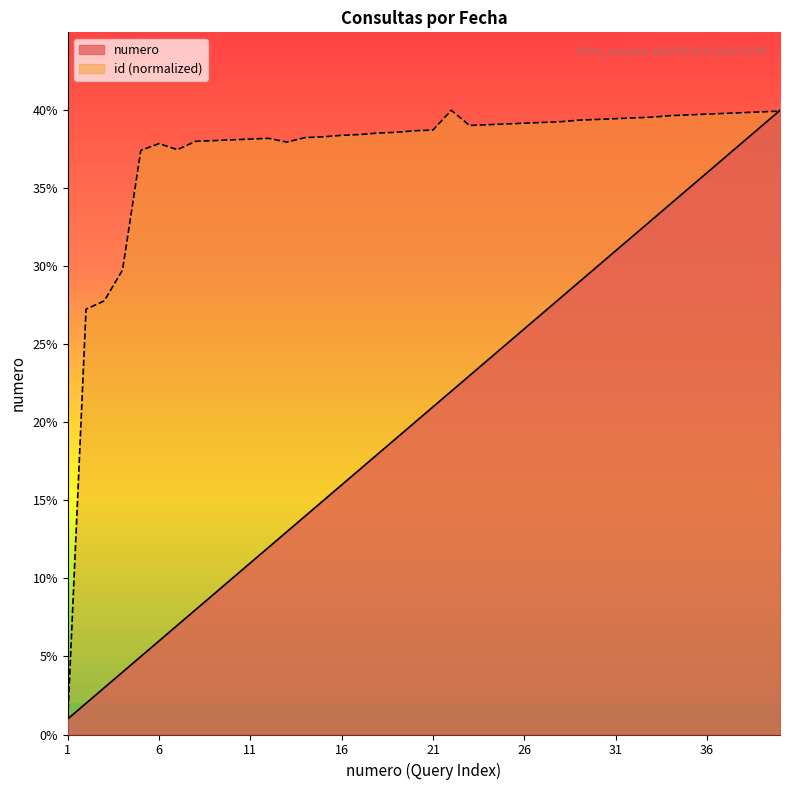

At how many categories does at least one series exceed 6?

39